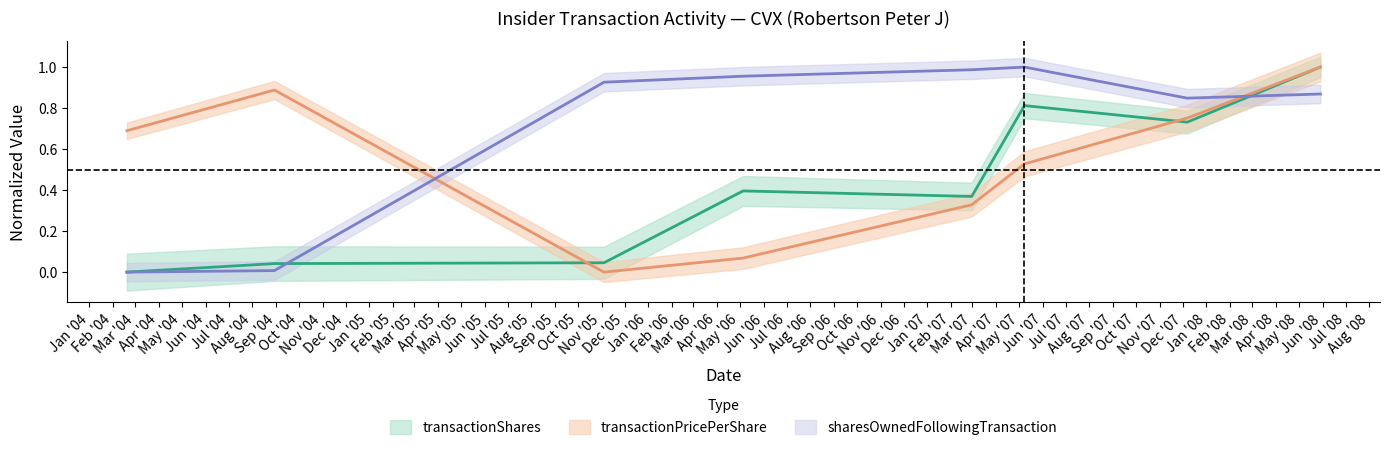

What is the difference between the maximum and minimum values in the transactionPricePerShare series?

1.0